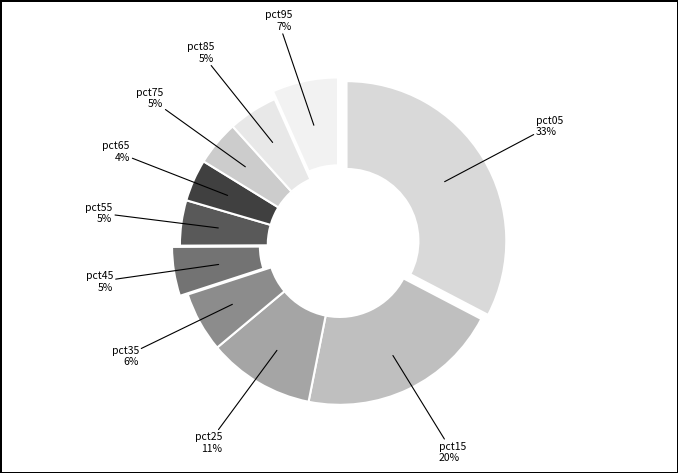

Count the number of slices in the pie.

10